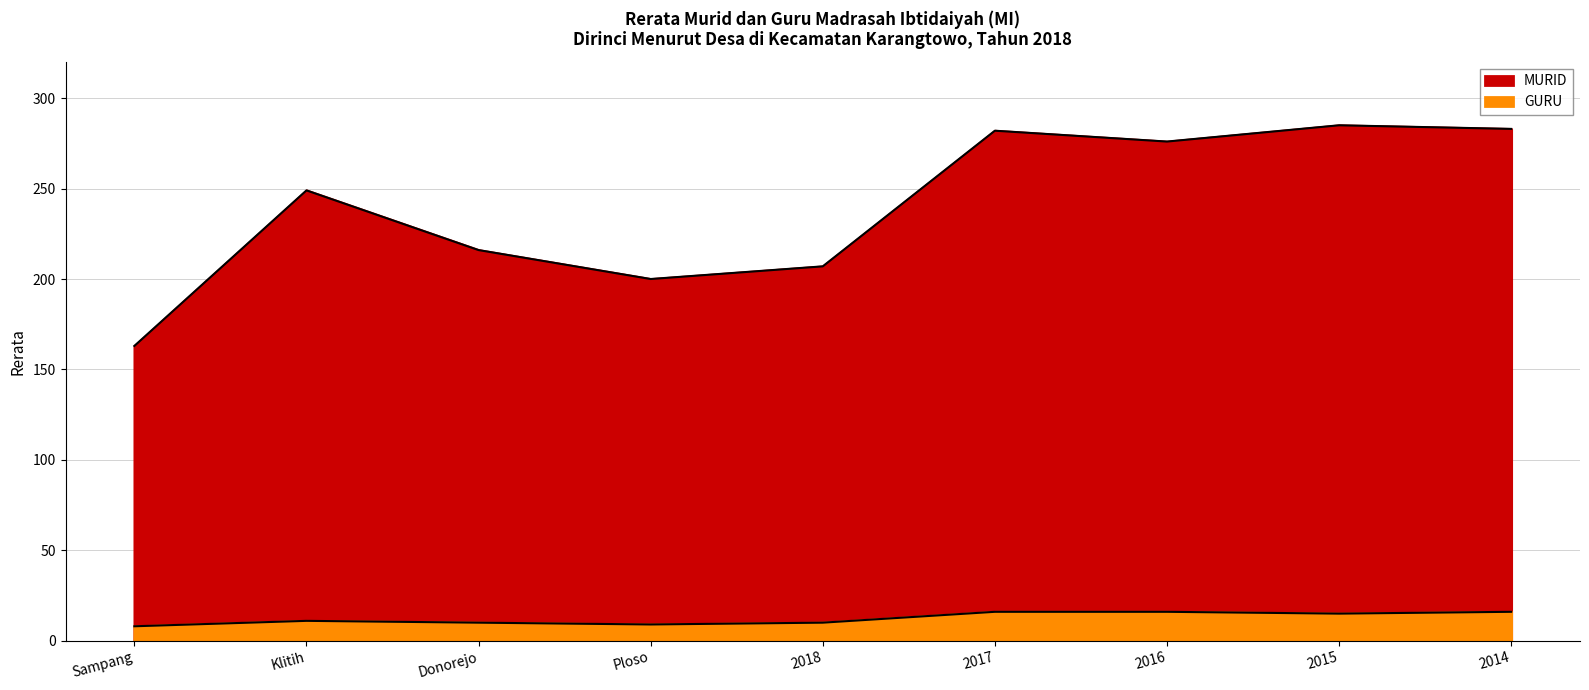

True or false: MURID and GURU intersect in this chart.

False